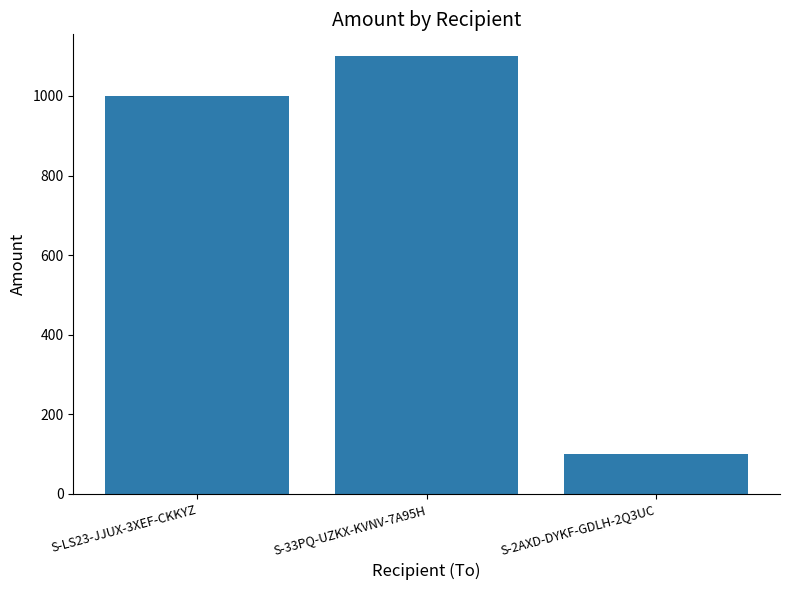

Is it true that the value at S-33PQ-UZKX-KVNV-7A95H is 1671.4?

False